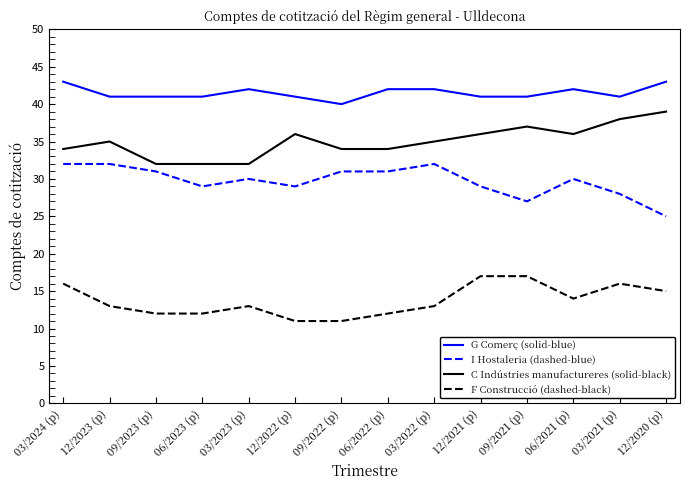

True or false: I Hostaleria (dashed-blue) has more than 0 interior local peaks.

True